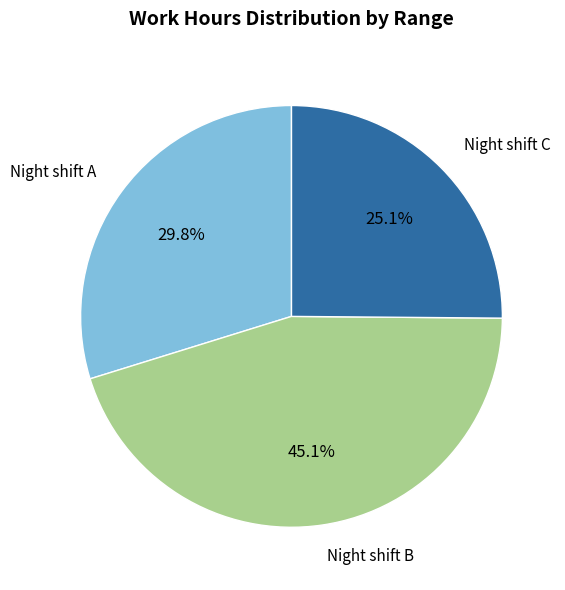

Does any single category account for the majority?

No